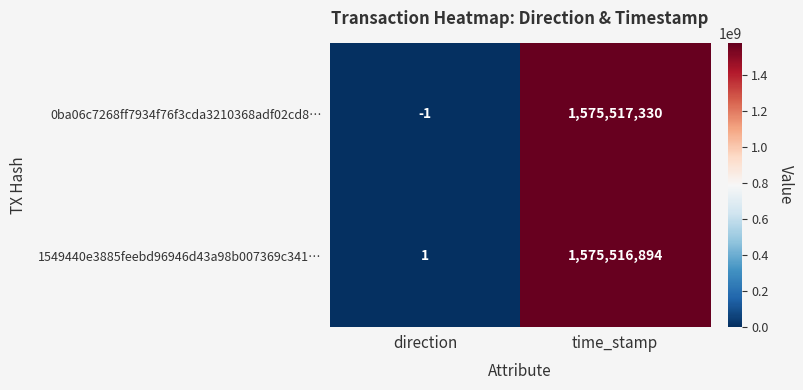

What is the spread (max minus min) of values at time_stamp?

436